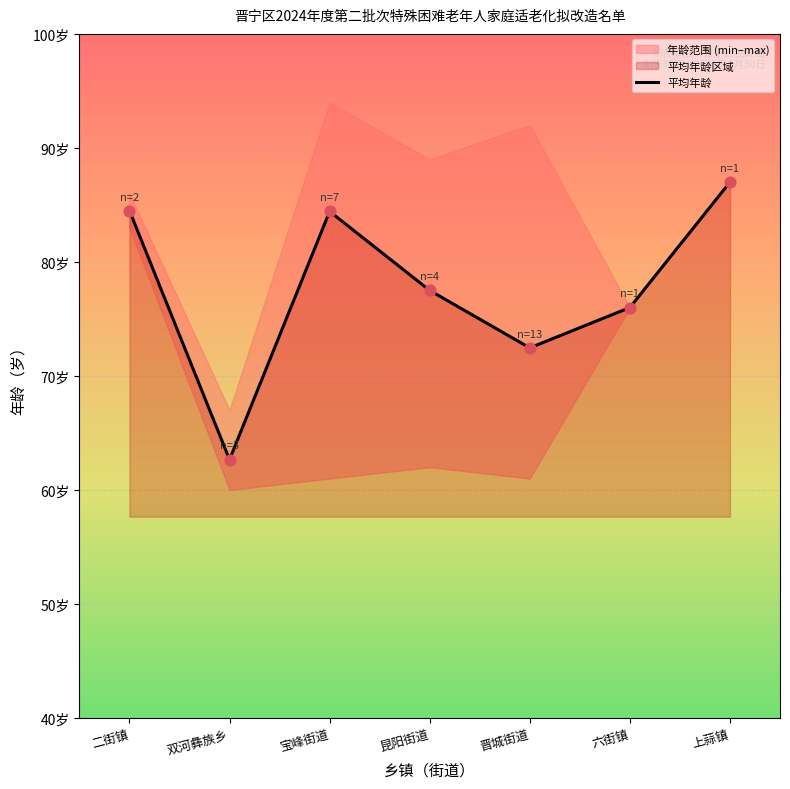

Between 宝峰街道 and 六街镇, which is larger?

宝峰街道